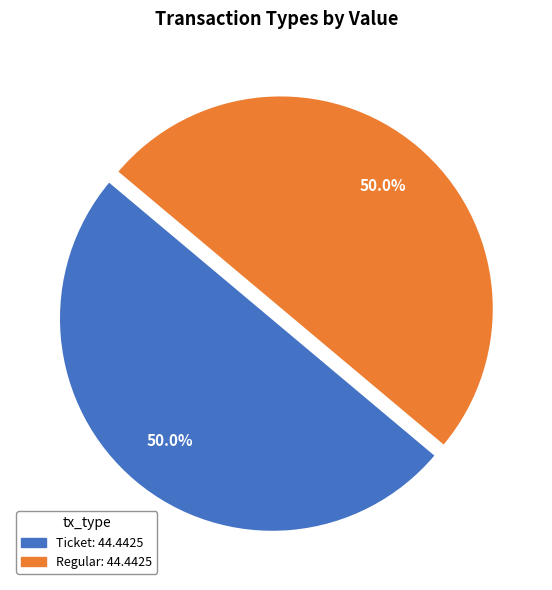

What is the ratio of the value at Ticket to the value at Regular?

1.0